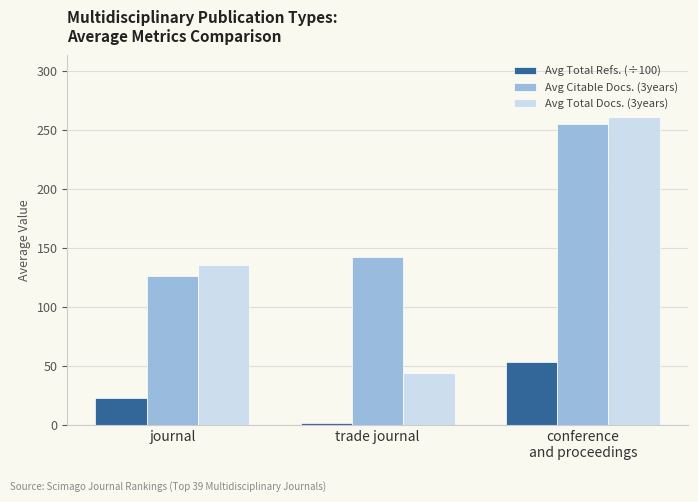

Is the value of Avg Total Refs. (÷100) at trade journal greater than the value of Avg Citable Docs. (3years) at journal?

No